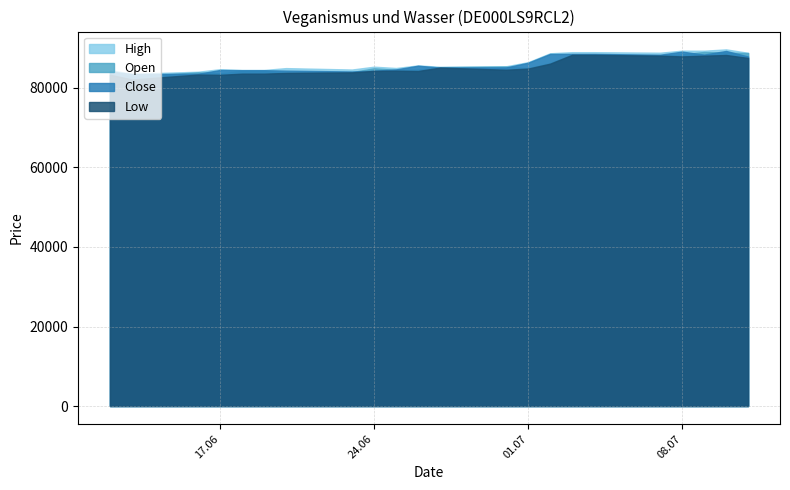

At how many categories does at least one series exceed 87208?

8